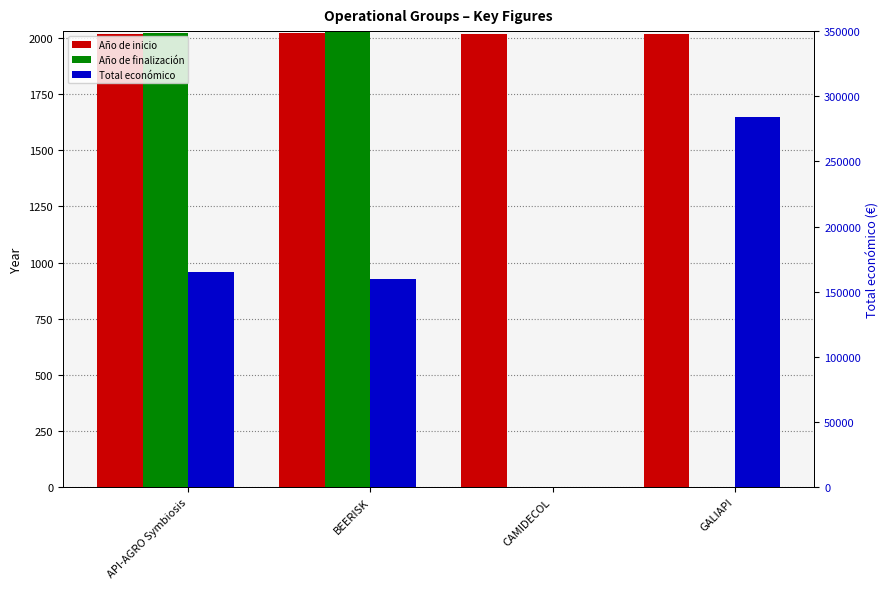

At which label is Año de inicio closest to 2020?

CAMIDECOL